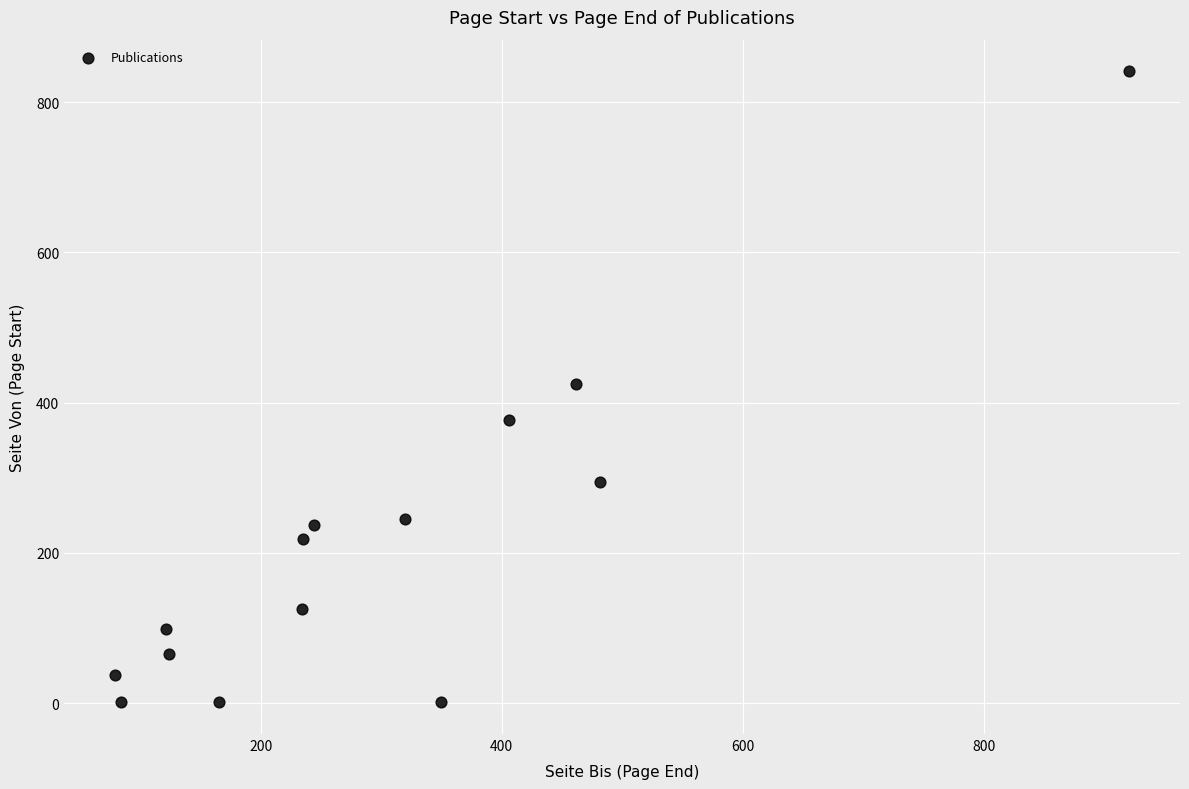

What is the range of Y values (max minus min)?

840